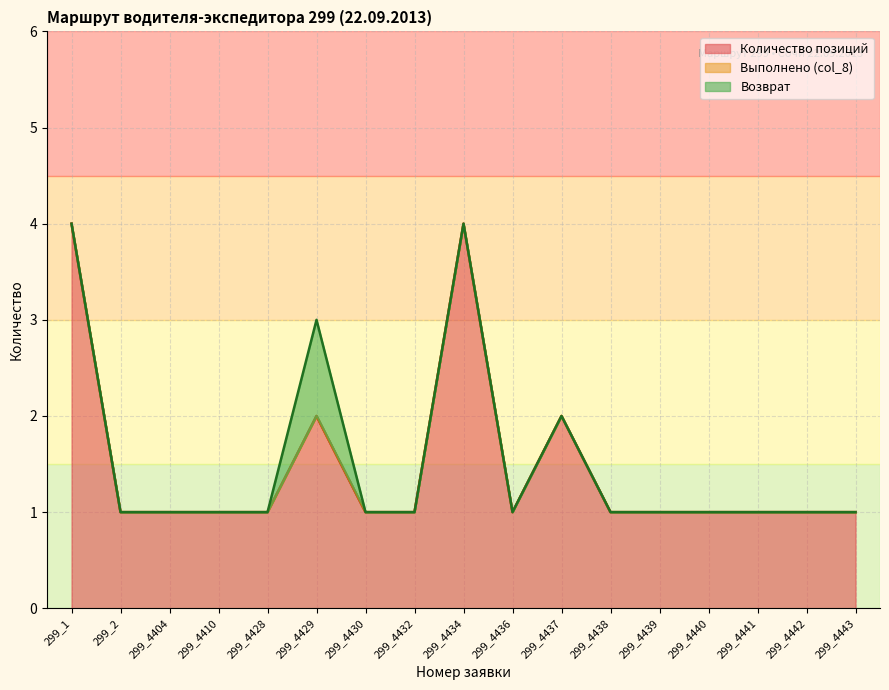

Reading right to left, what are all the values shown in this chart?

Количество позиций: 1	1	1	1	1	1	2	1	4	1	1	2	1	1	1	1	4
Выполнено (col_8): 0	0	0	0	0	0	0	0	0	0	0	0	0	0	0	0	0
Возврат: 0	0	0	0	0	0	0	0	0	0	0	1	0	0	0	0	0